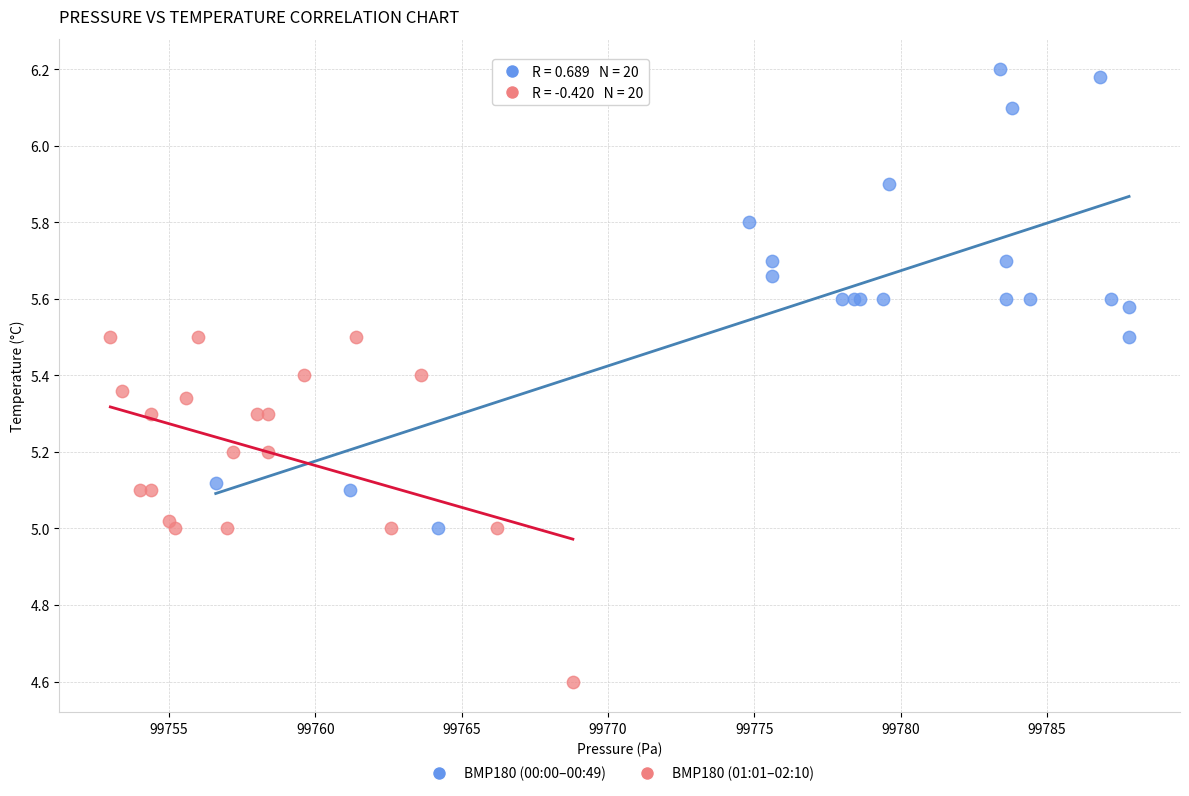

Which series contains the lowest Y value?

BMP180 (01:01–02:10)